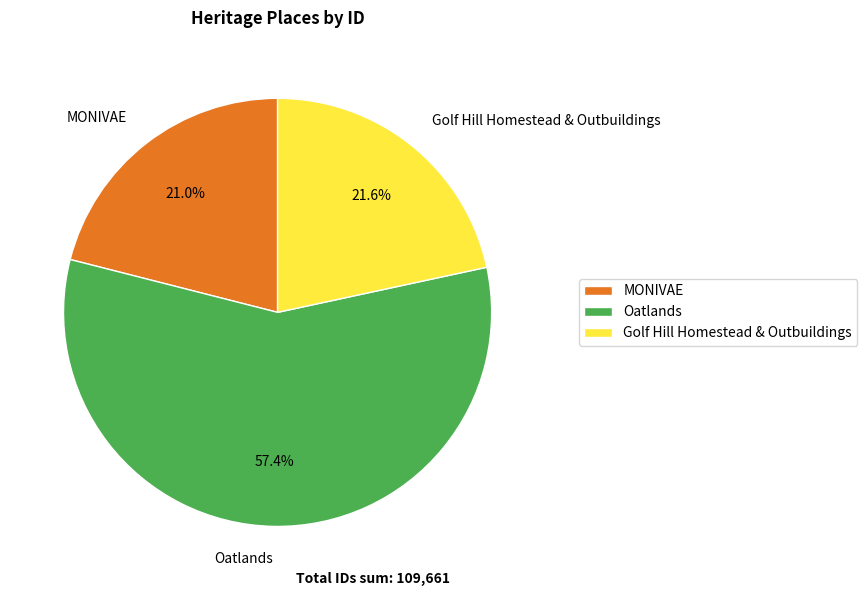

Which has a higher value, Golf Hill Homestead & Outbuildings or Oatlands?

Oatlands